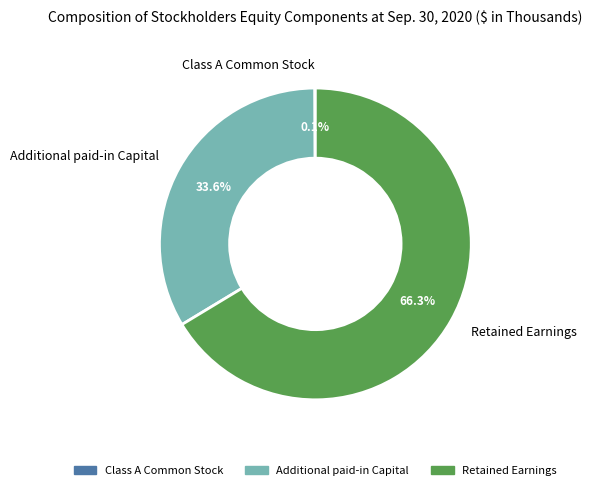

The Additional paid-in Capital slice represents 34% of the pie. True or false?

True